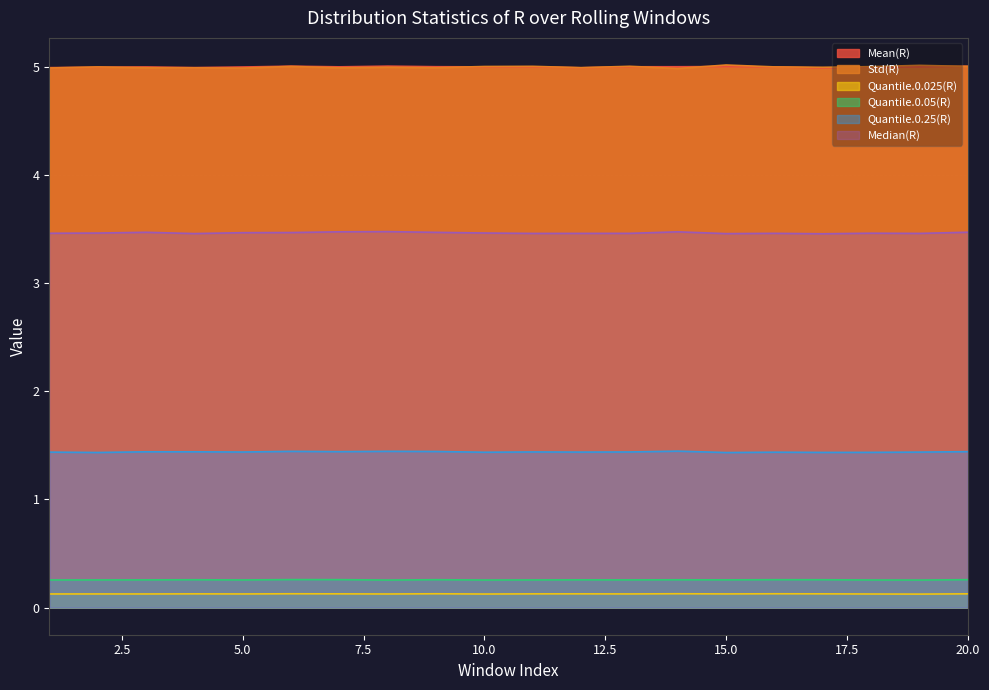

What is the lowest value of the Quantile.0.25(R) series?

1.4